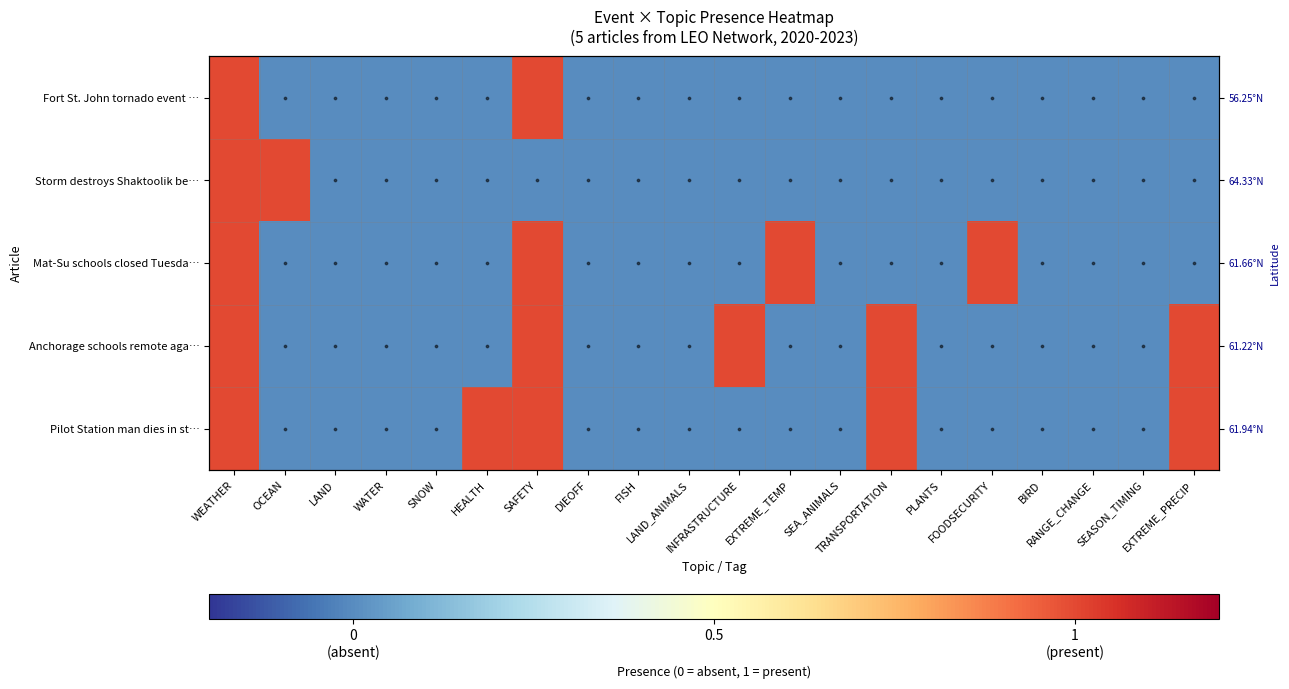

The value of Pilot Station man dies in storm at WATER is 0. True or false?

True